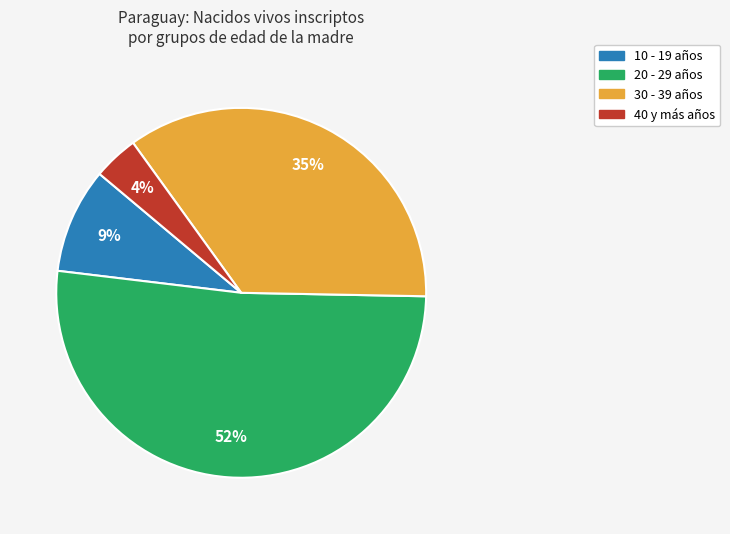

To the nearest percent, what is the difference between the largest and smallest slice percentages?

48%